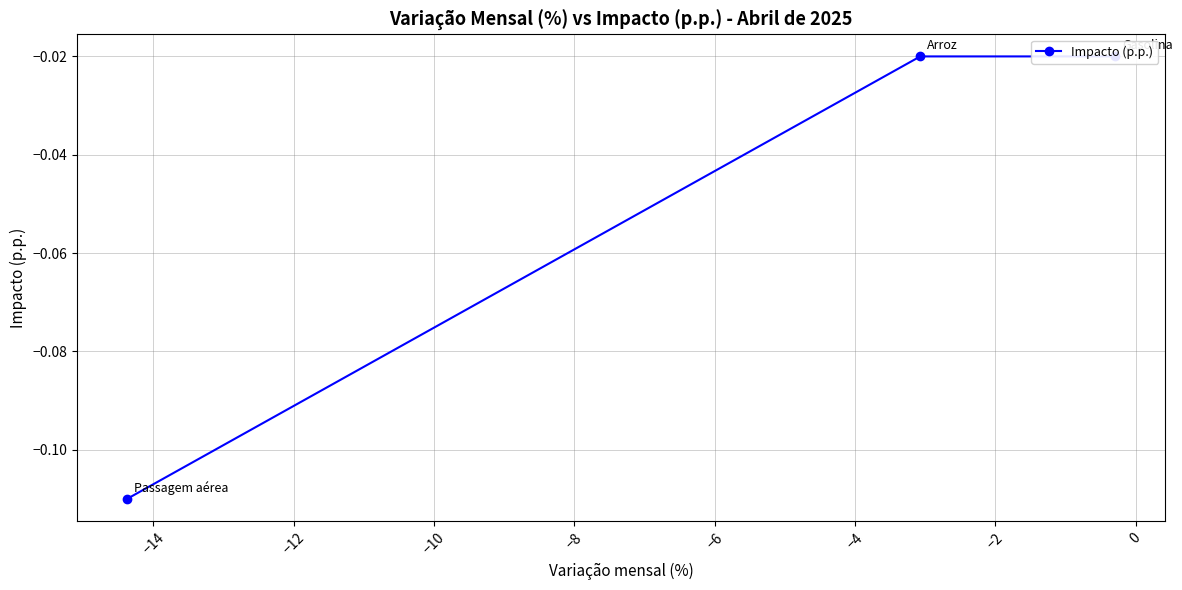

Does the chart have visible grid lines?

Yes